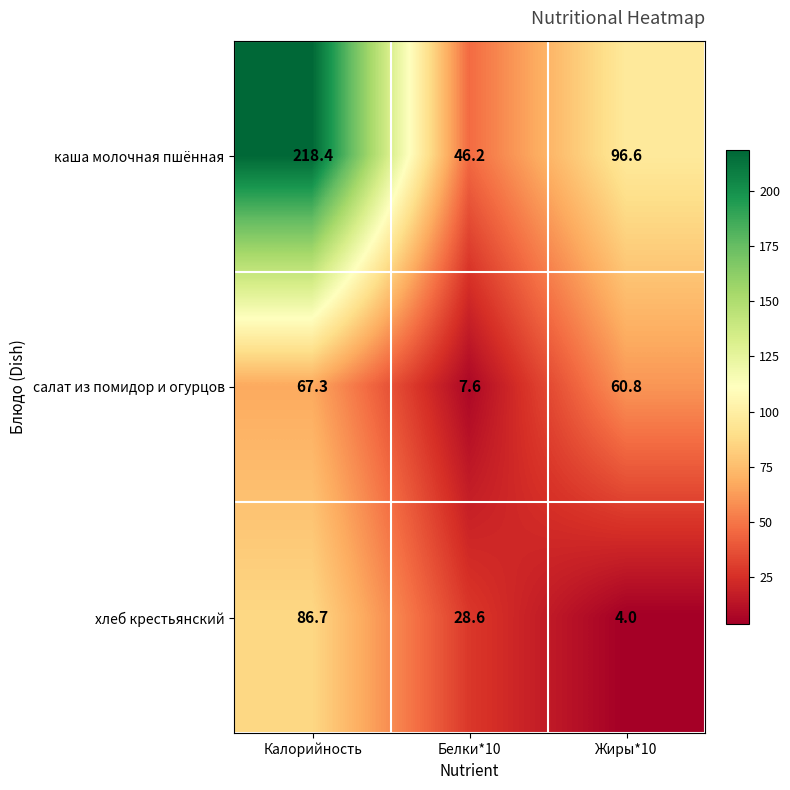

What is the minimum value shown in the chart?

4.0